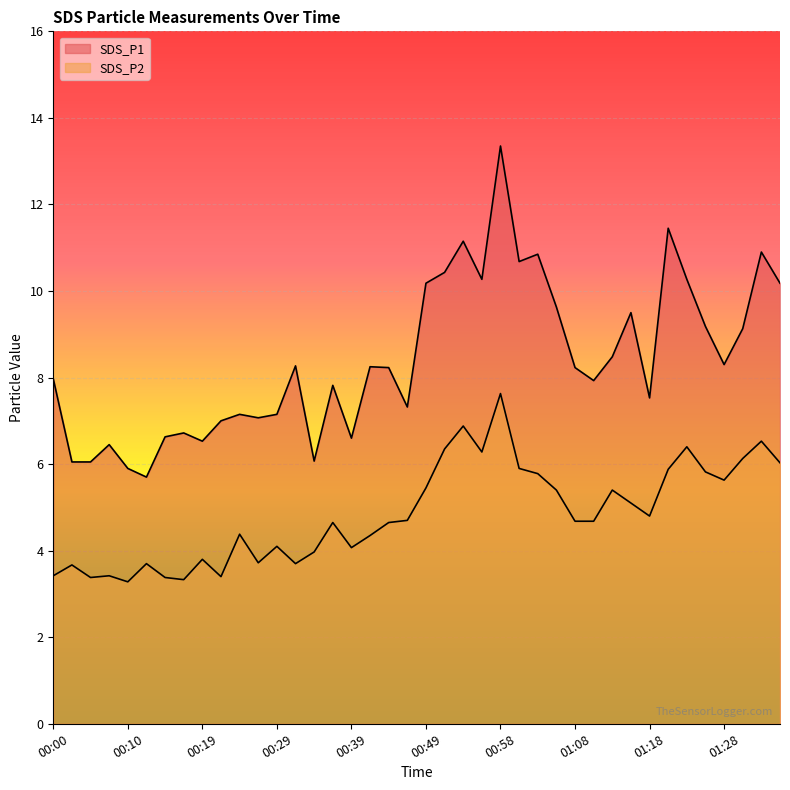

What is the sum of the SDS_P2 values at 01:35 and 01:23?

12.4